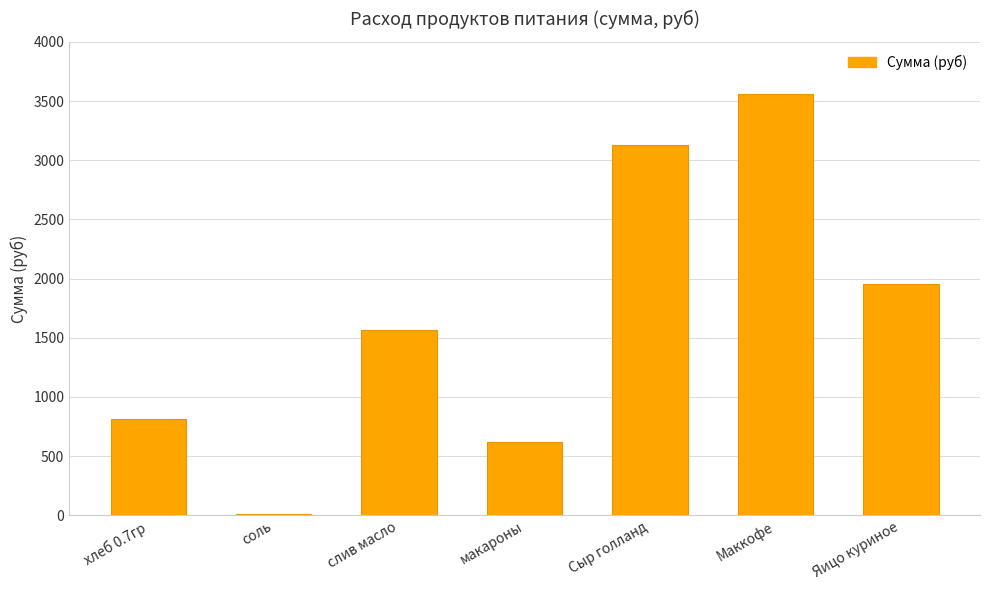

True or false: the data shows 936.1 at макароны.

False